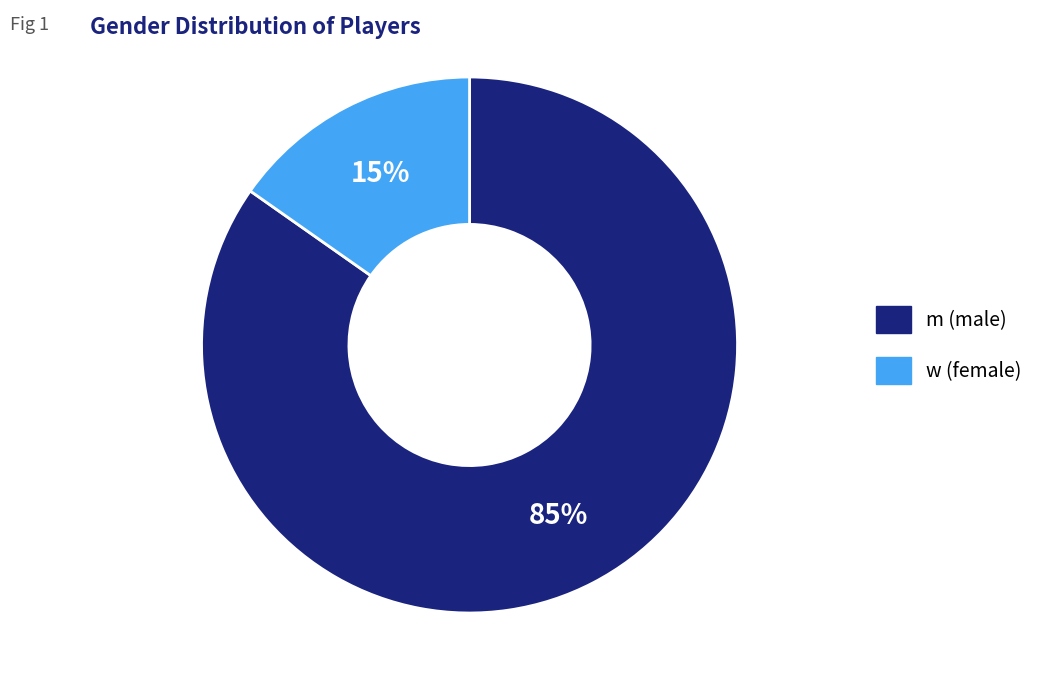

To the nearest percent, what is the combined percentage of m and w?

100%